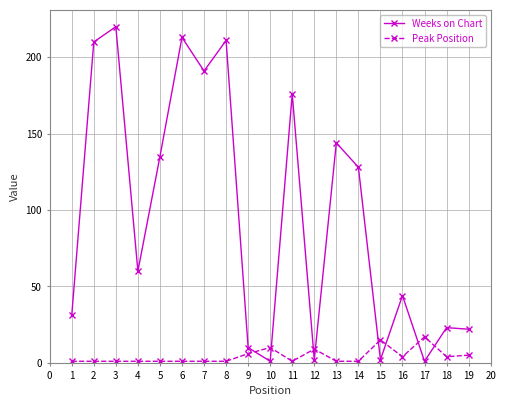

How many interior local valleys does the Weeks on Chart series have?

6